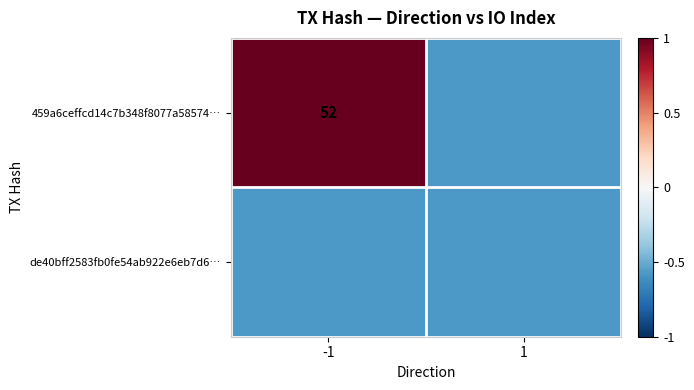

How many positive values does the 459a6ceffcd14c7b348f8077a58574… series have?

1